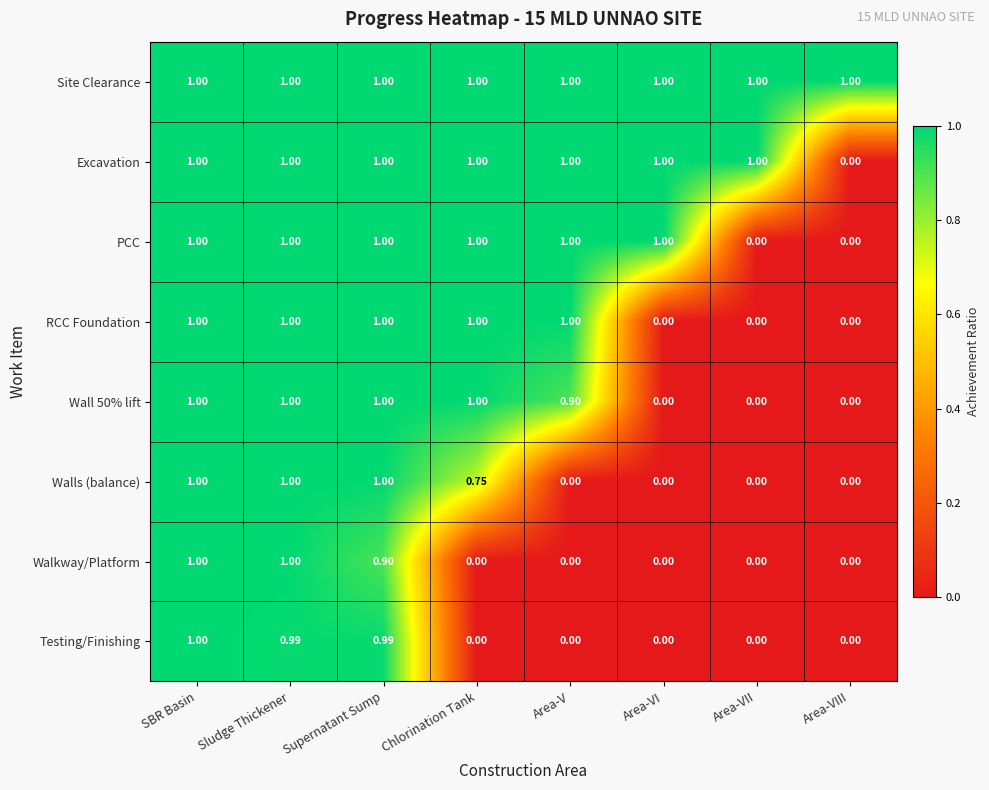

Is the value of Walkway/Platform at Area-VII greater than the value of PCC at Chlorination Tank?

No